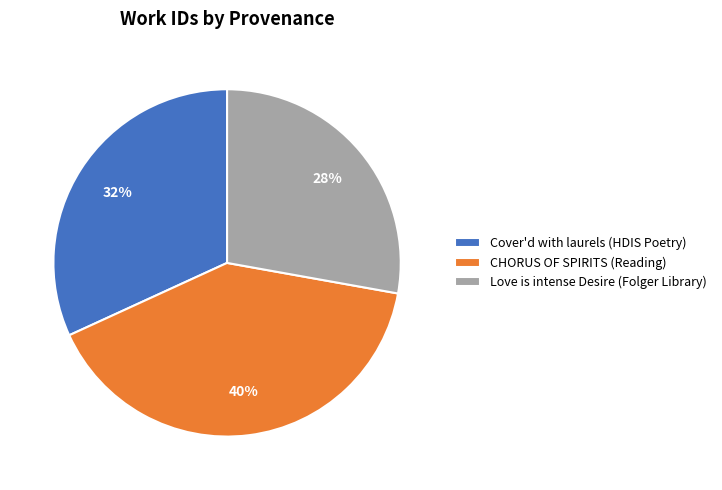

How many slices are in this pie chart?

3